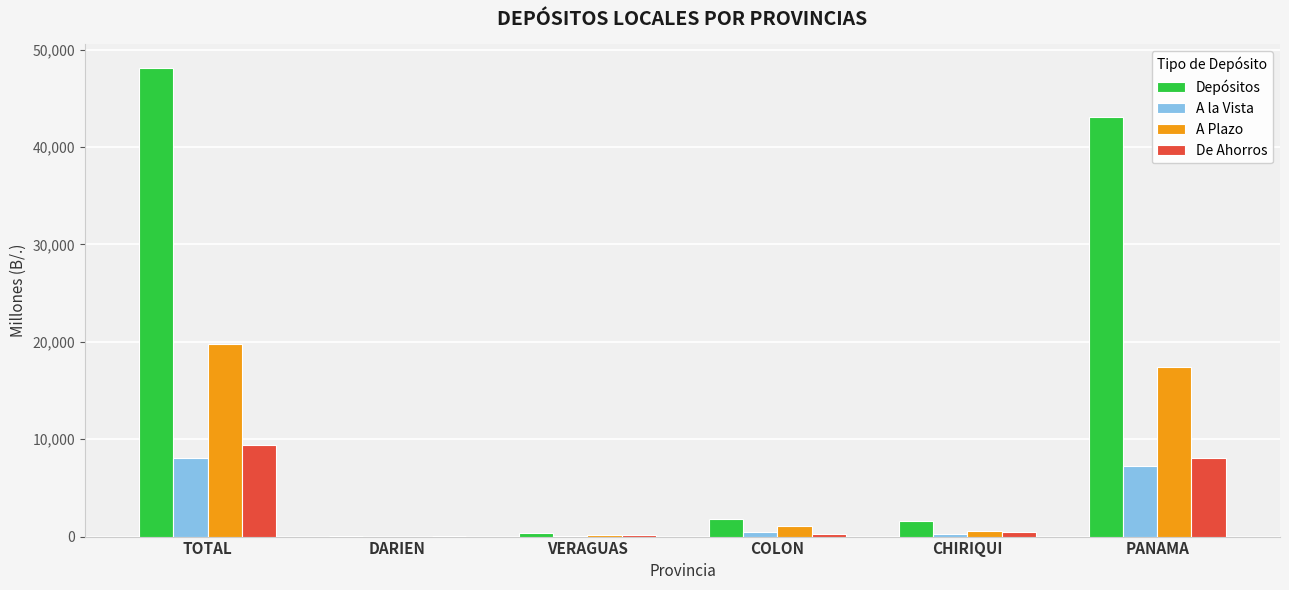

What is the sum of all A la Vista values?

16042.3